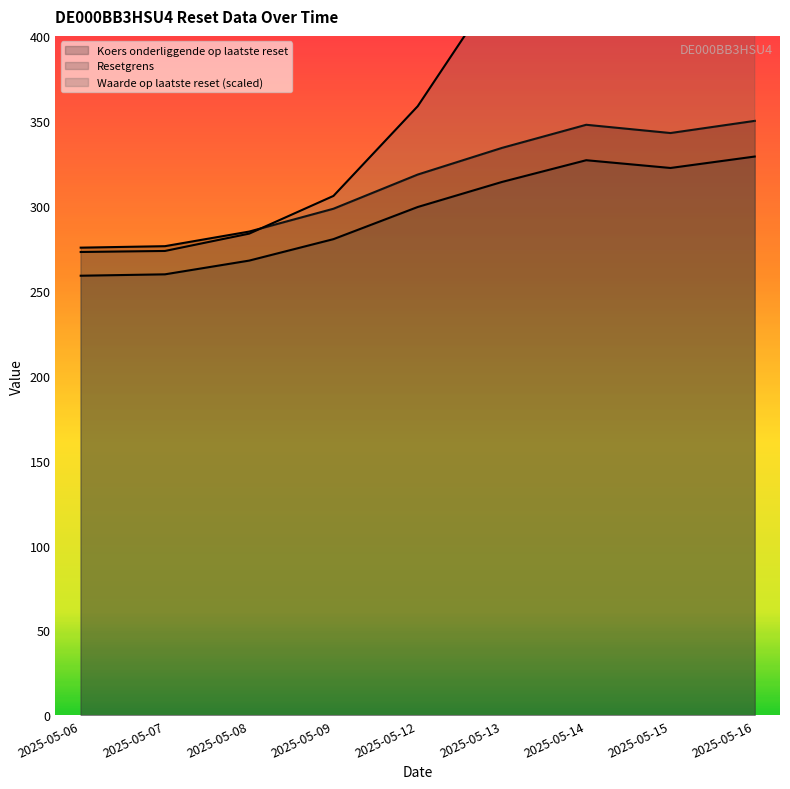

How many interior local peaks does the Koers onderliggende op laatste reset series have?

1